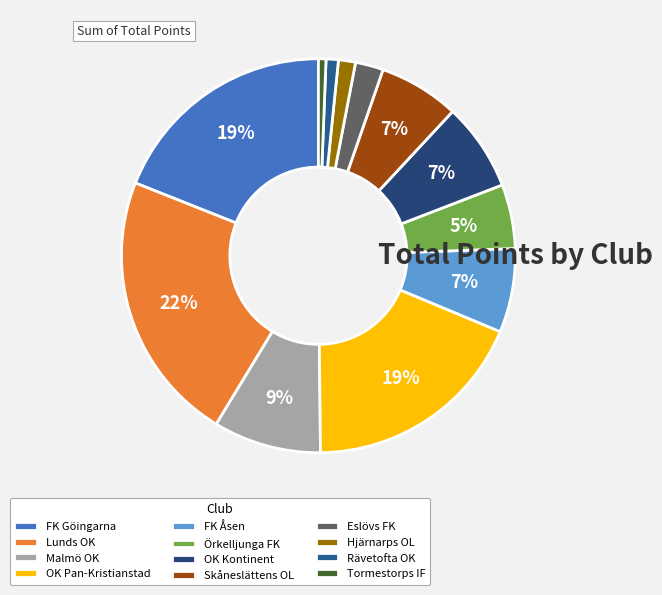

How many segments does this pie chart have?

12